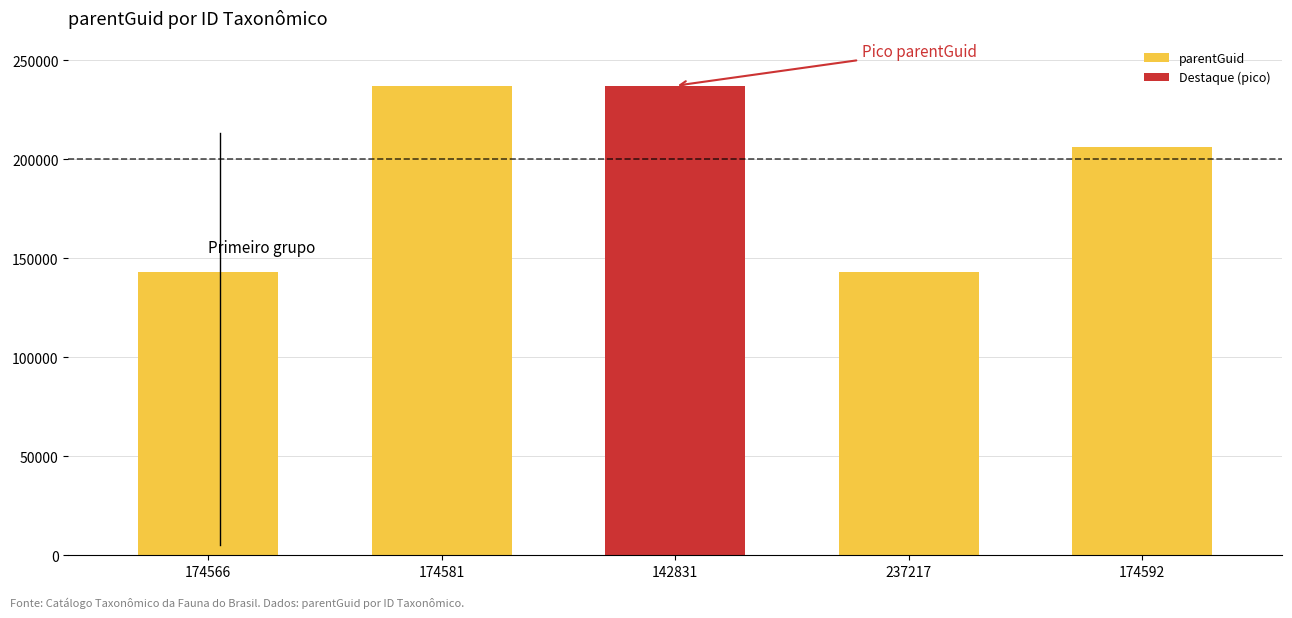

What is the sum of all values?

966818